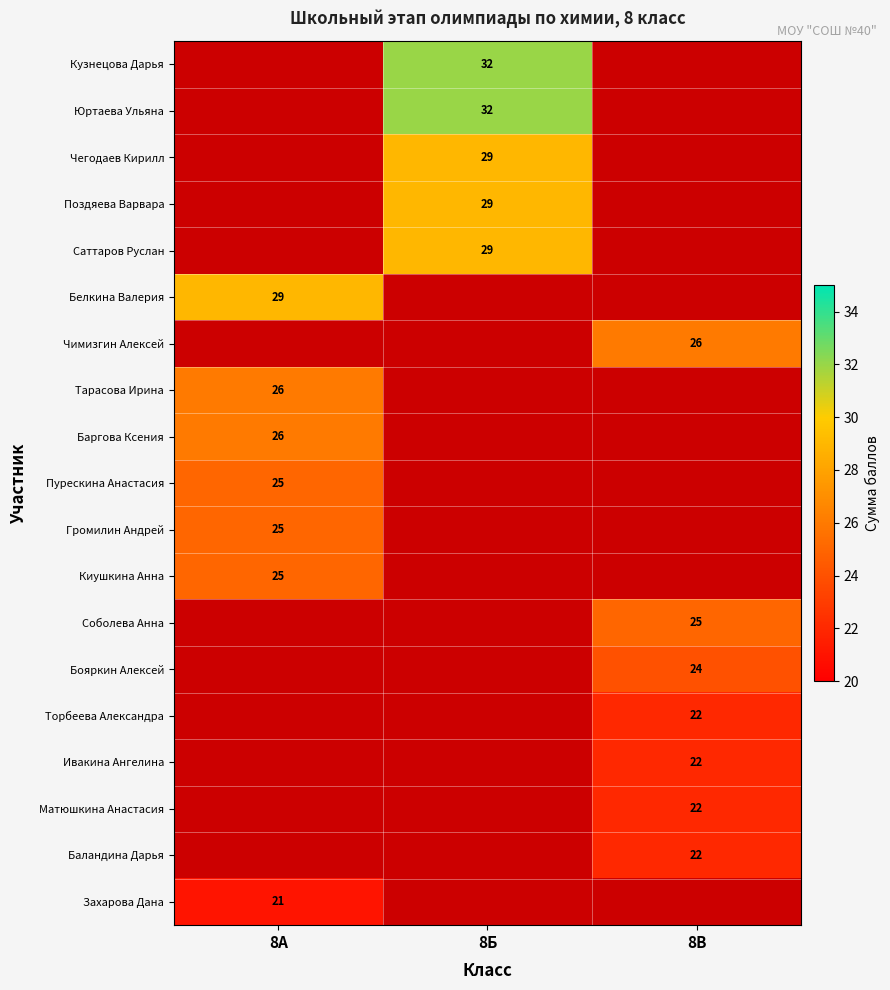

Which label corresponds to the smallest value in the chart?

8А